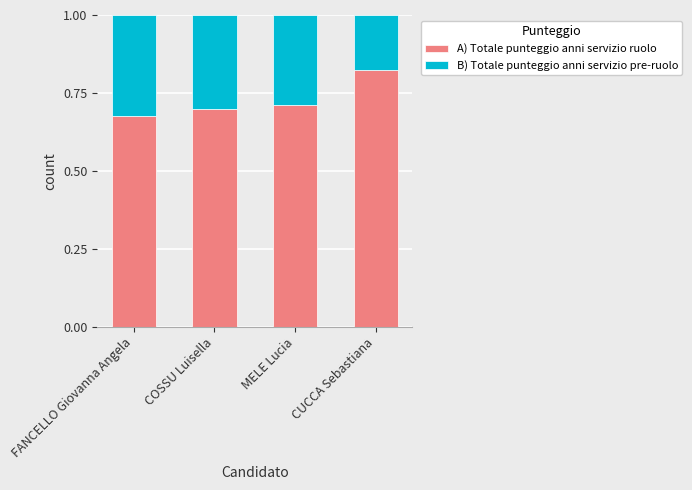

How many A) Totale punteggio anni servizio ruolo values are between 0 and 1?

4